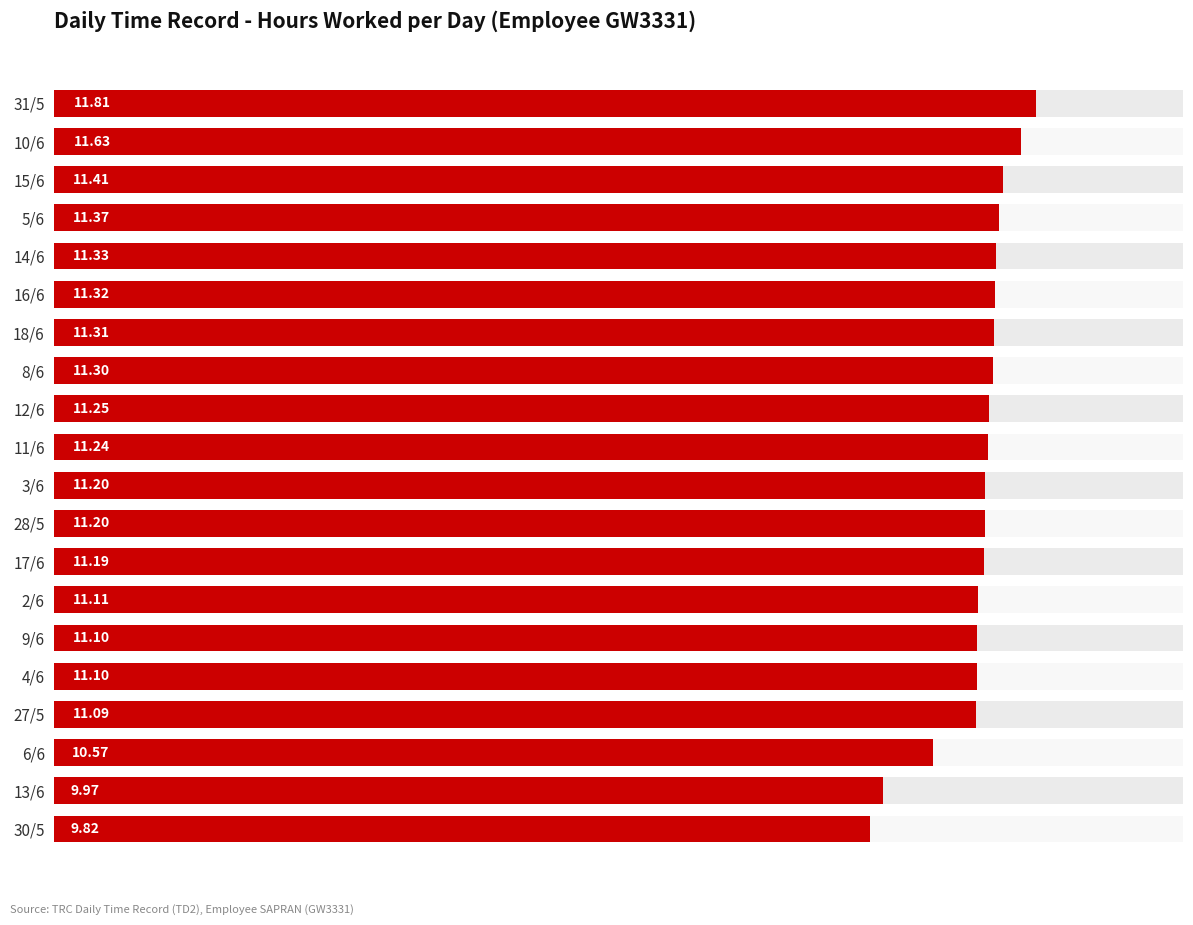

What is the sum of all values?

222.3